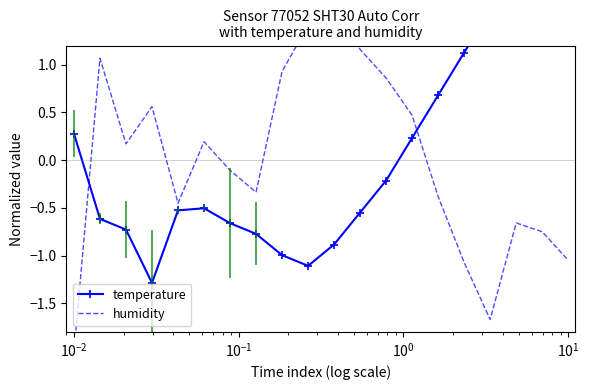

True or false: temperature has a value of 2.6 at 19.

False